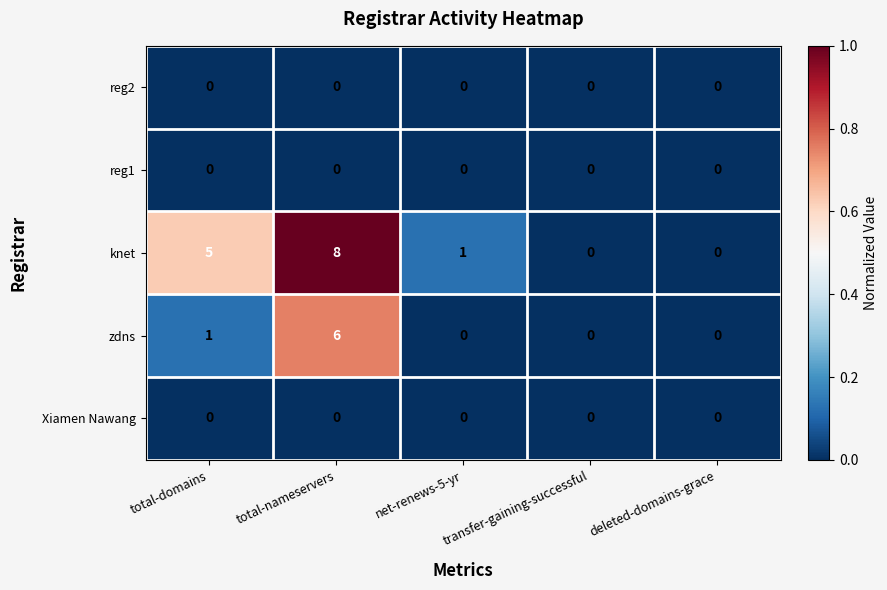

The value of Xiamen Nawang at net-renews-5-yr is 0. True or false?

True